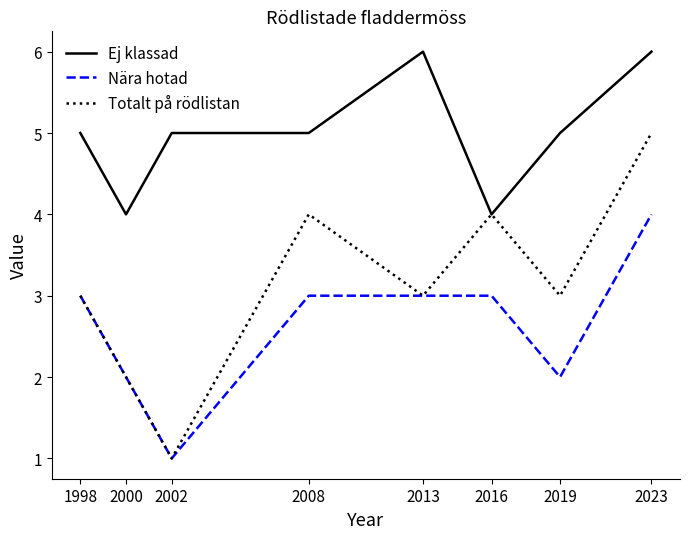

What is the spread (max minus min) of values at 2019?

3